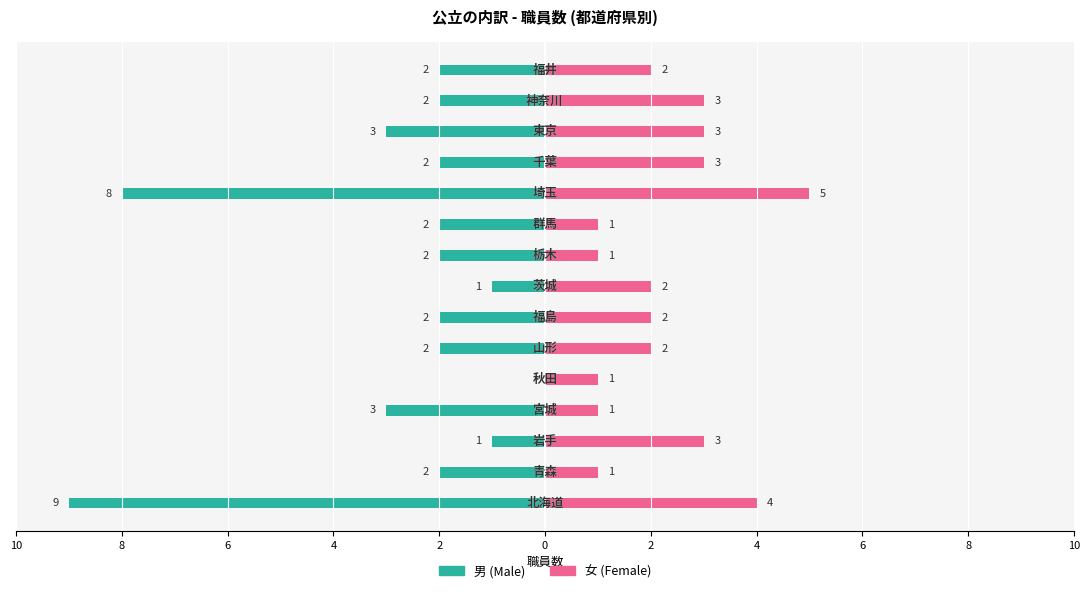

Which series changed the most between 6 and 0?

男 (Male)